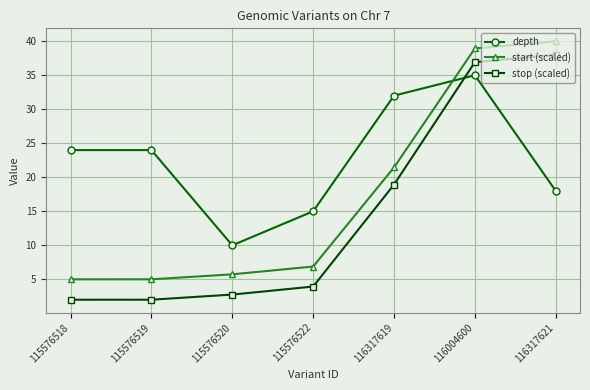

Rank the series at 115576520 from highest to lowest value.

depth, start (scaled), stop (scaled)